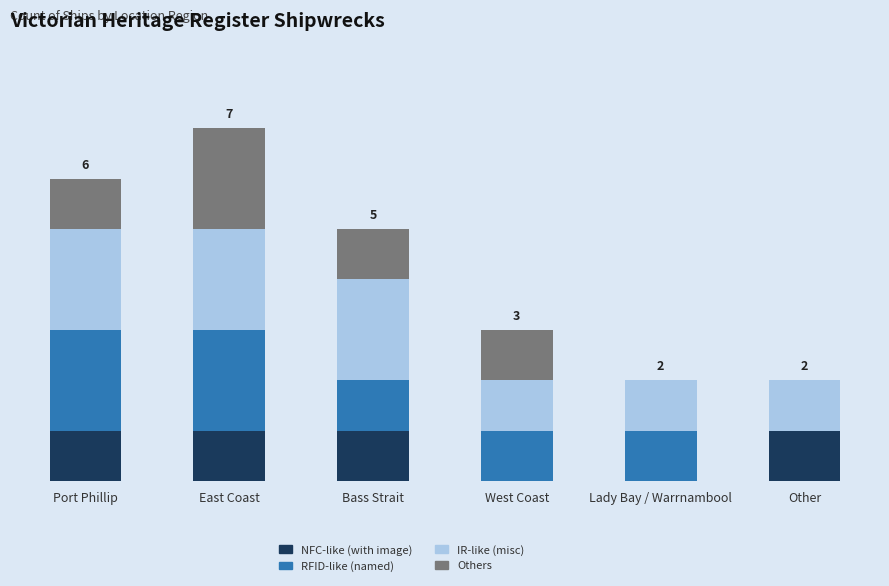

What is the label of the 3rd bar from the left?

Bass Strait